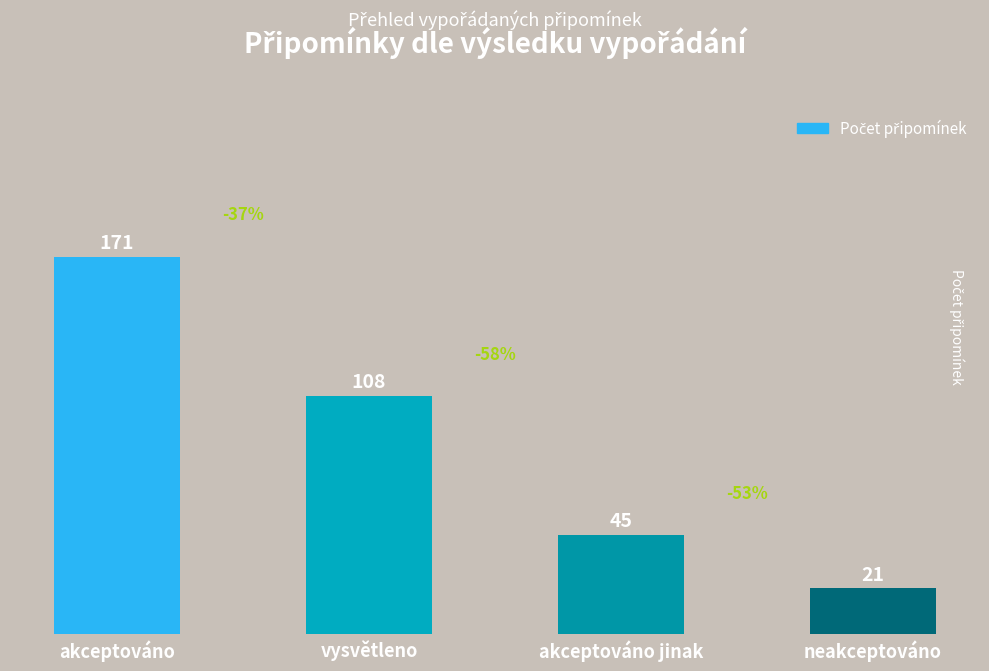

Does the chart contain any negative values?

No